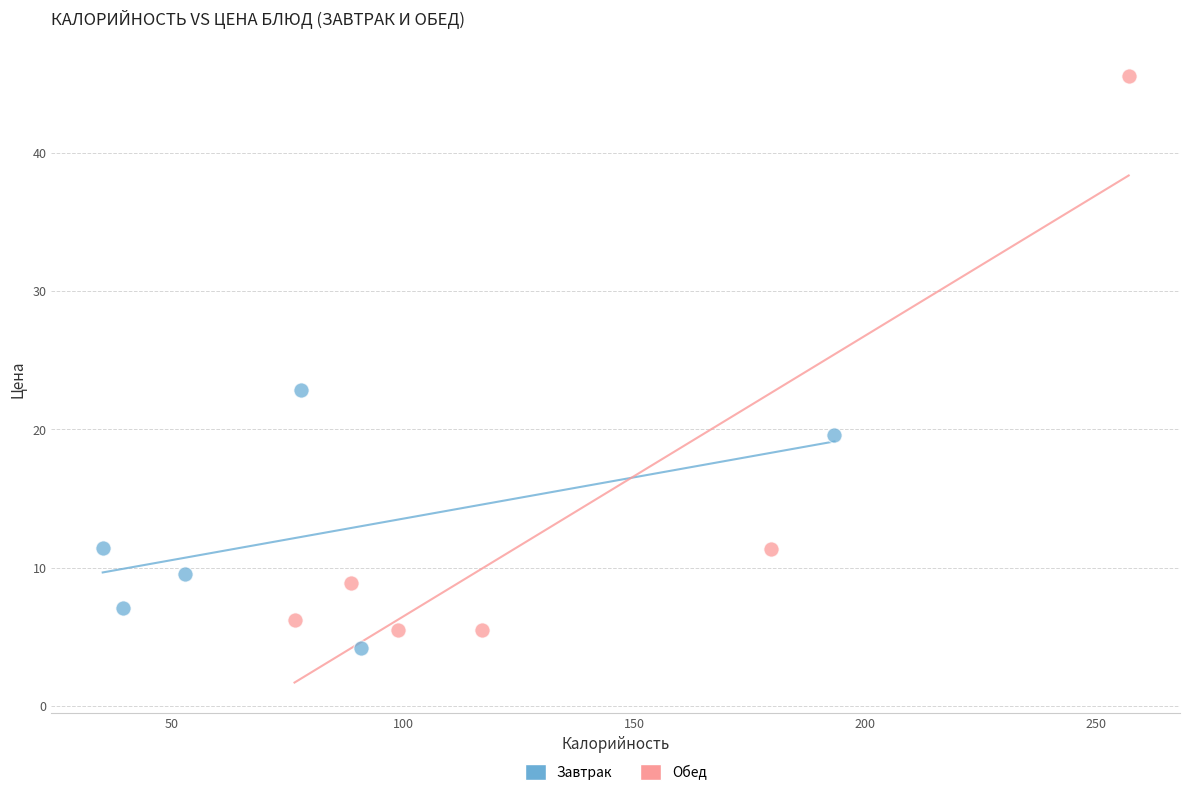

Which series reaches the minimum Y coordinate?

Завтрак